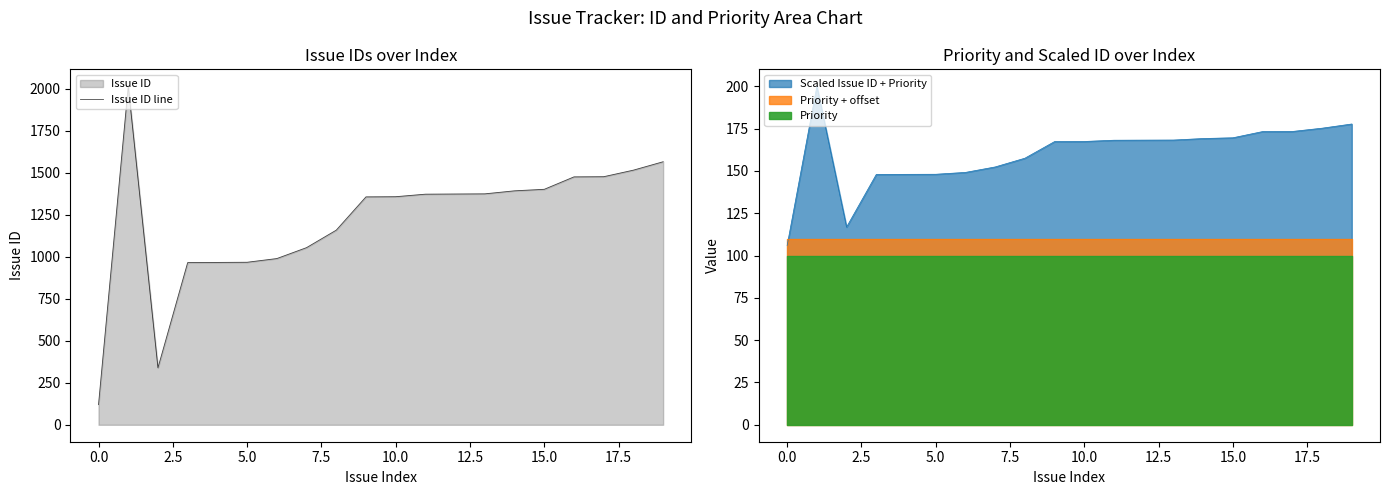

True or false: Issue ID line has a value of 215 at 0.0.

False